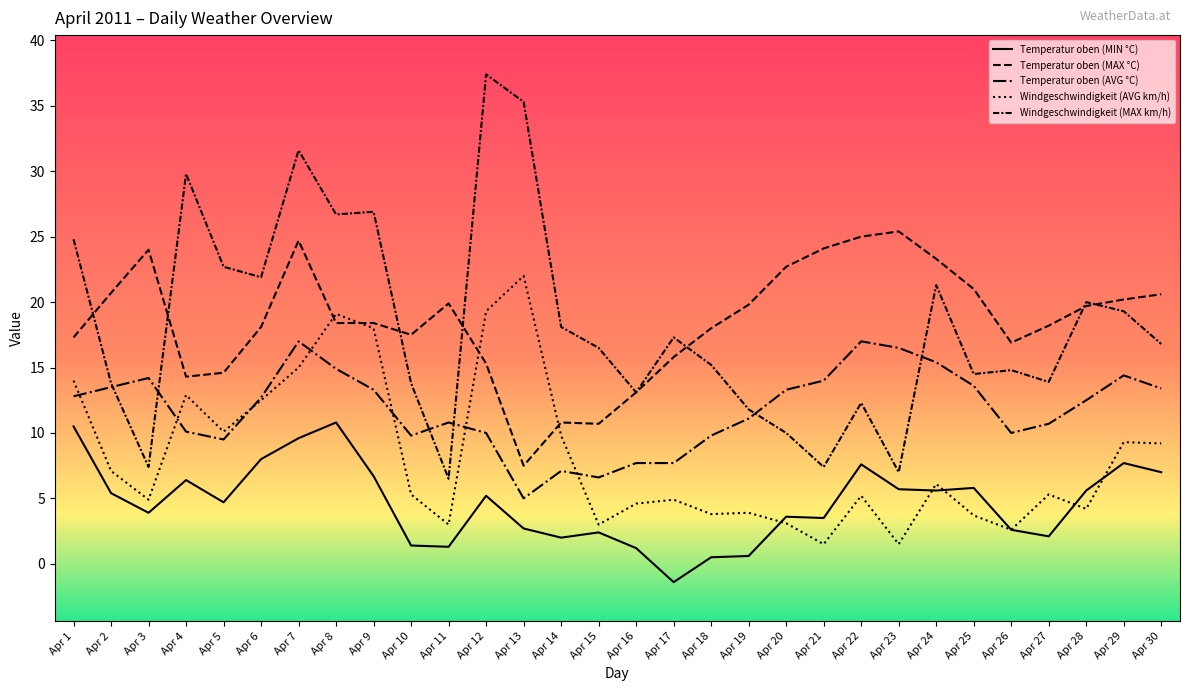

How many values in the Windgeschwindigkeit (MAX km/h) series exceed 16?

16